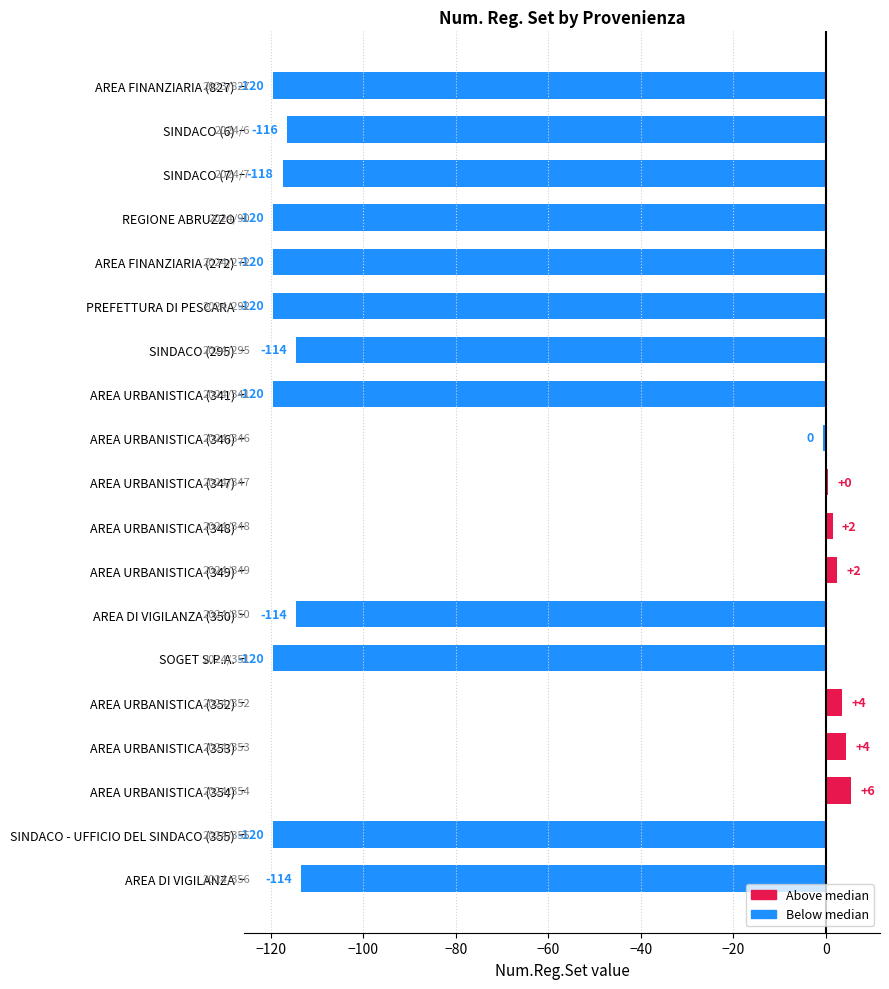

What is the sum of all values?

-1395.5